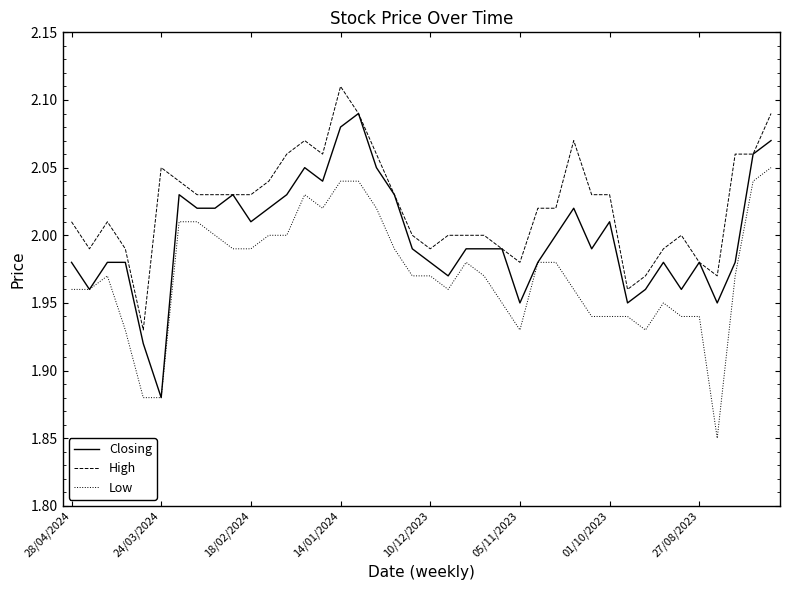

Which series has the largest total across all categories?

High